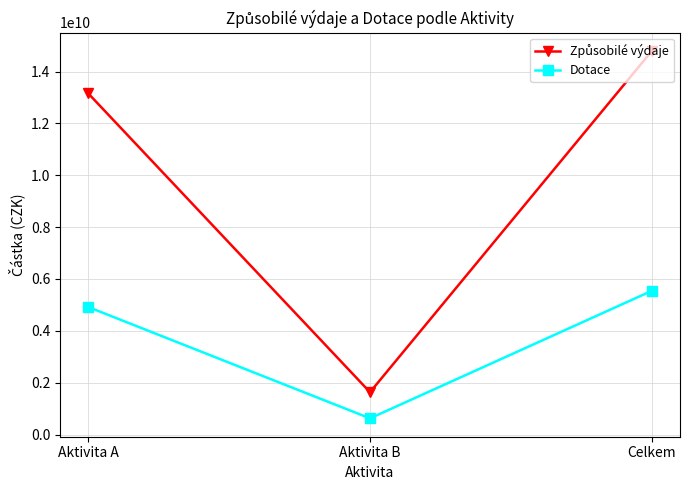

What is the difference between the highest and lowest values at Aktivita A?

8241558728.8